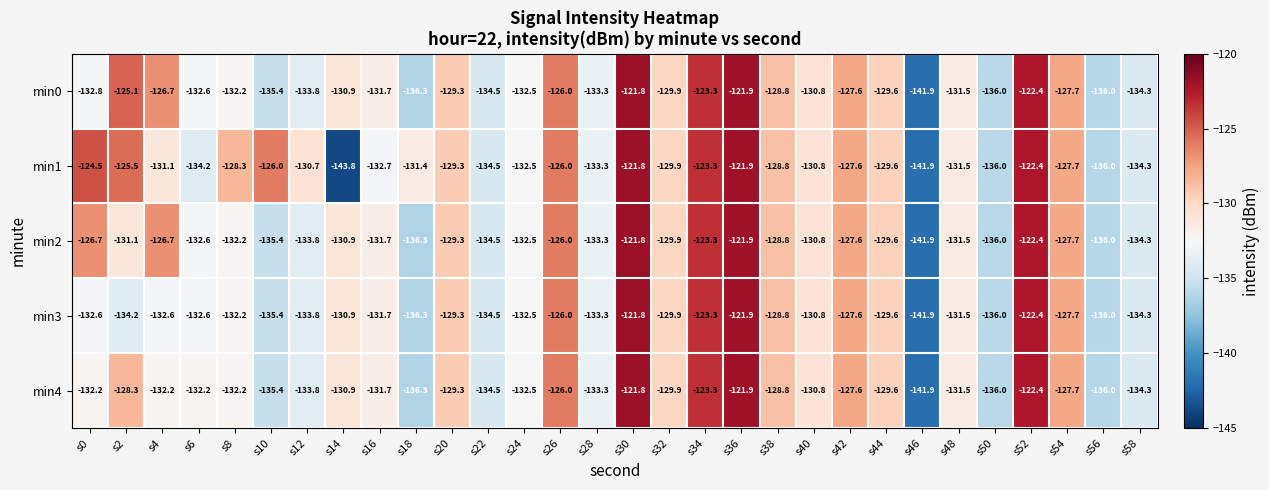

The value of min3 at s52 is -24.8. True or false?

False